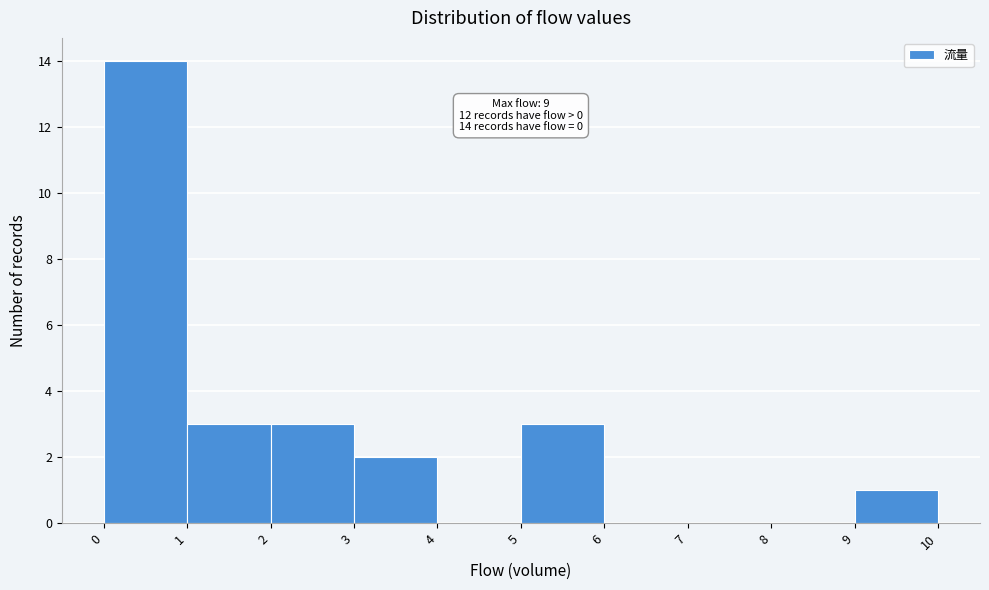

Over which range of the x-axis is the bar tallest?

0 to 1